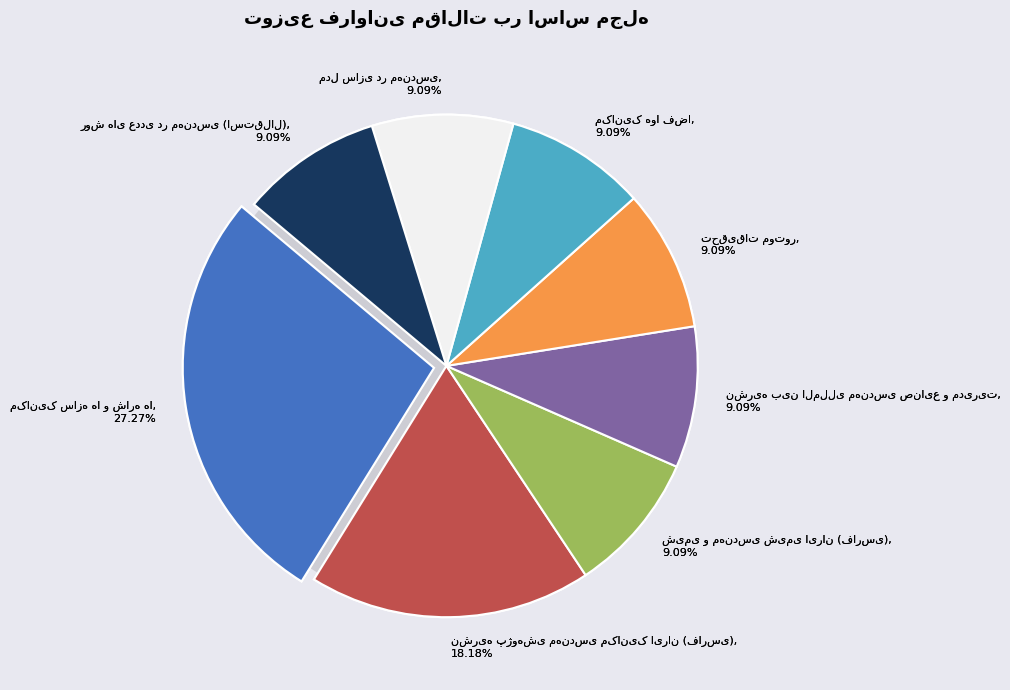

How many slices are in this pie chart?

8